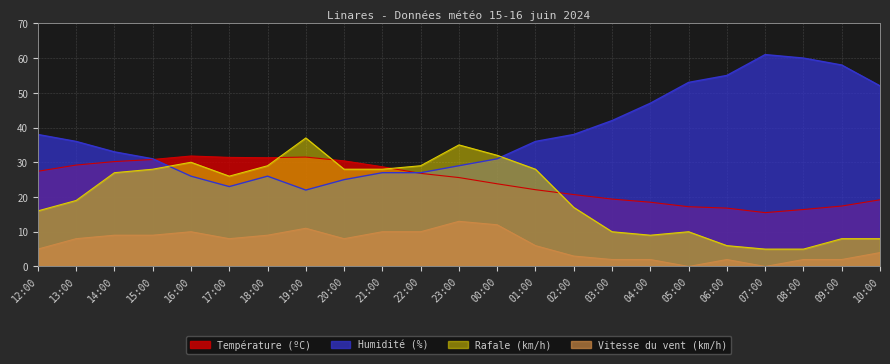

Reading right to left, transcribe all the data shown in this chart.

Température (ºC): 19.2	17.4	16.4	15.5	16.8	17.2	18.5	19.4	20.7	22.1	23.8	25.6	26.8	28.7	30.4	31.5	31.3	31.4	31.8	30.8	30.2	29.2	27.4
Humidité (%): 52.0	58.0	60.0	61.0	55.0	53.0	47.0	42.0	38.0	36.0	31.0	29.0	27.0	27.0	25.0	22.0	26.0	23.0	26.0	31.0	33.0	36.0	38.0
Vitesse du vent (km/h): 4.0	2.0	2.0	0.0	2.0	0.0	2.0	2.0	3.0	6.0	12.0	13.0	10.0	10.0	8.0	11.0	9.0	8.0	10.0	9.0	9.0	8.0	5.0
Rafale (km/h): 8.0	8.0	5.0	5.0	6.0	10.0	9.0	10.0	17.0	28.0	32.0	35.0	29.0	28.0	28.0	37.0	29.0	26.0	30.0	28.0	27.0	19.0	16.0